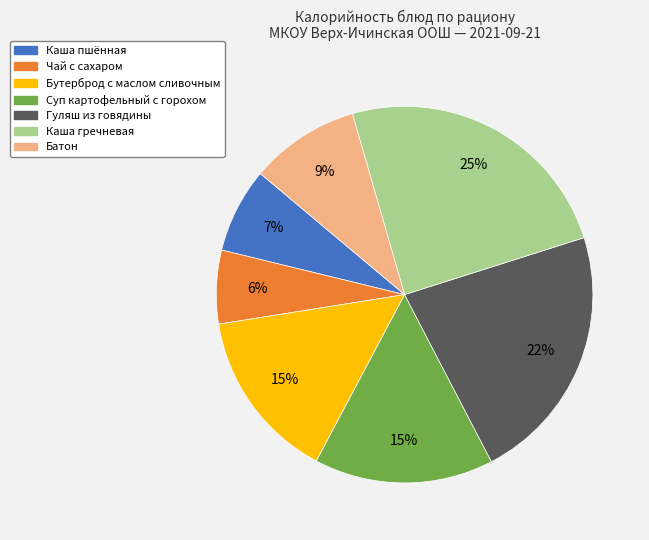

How many segments does this pie chart have?

7